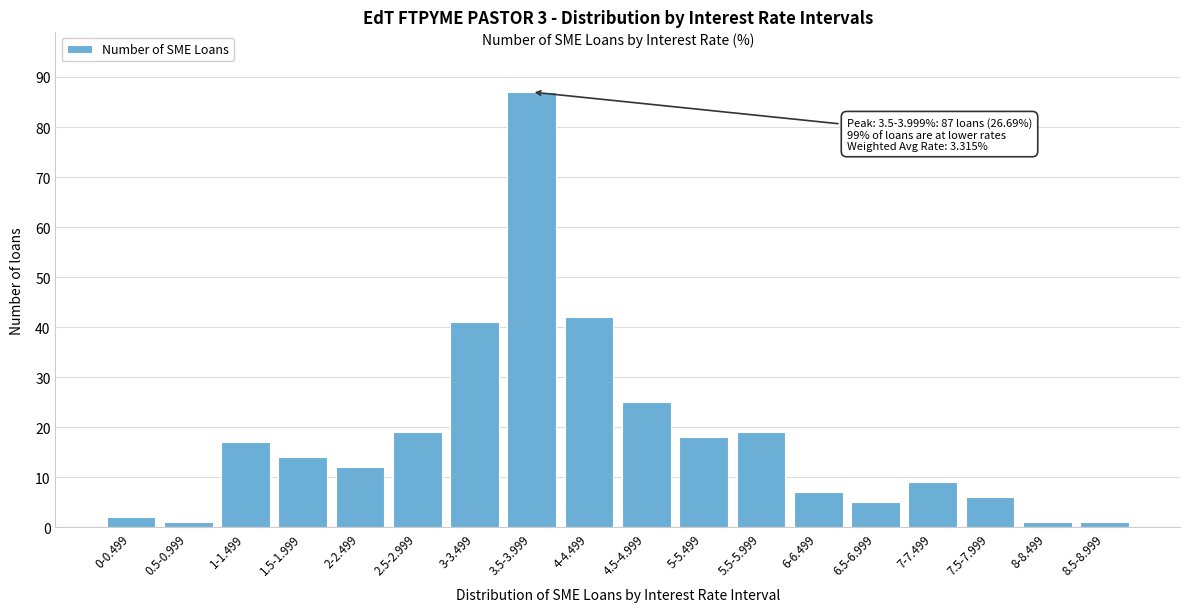

Reading right to left, list all the values displayed in this chart.

1	1	6	9	5	7	19	18	25	42	87	41	19	12	14	17	1	2